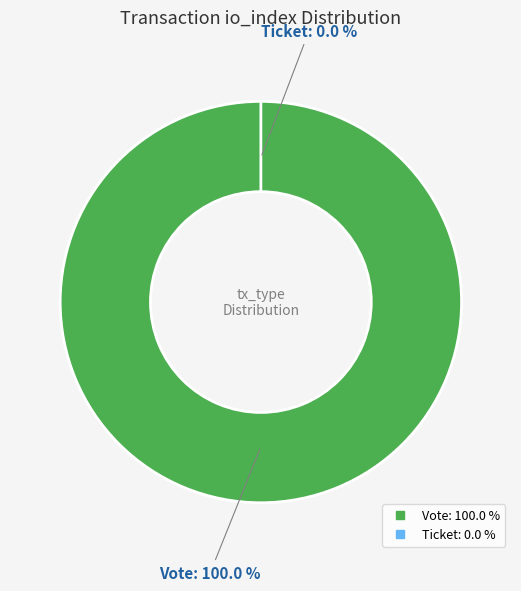

What is the largest slice in the pie chart?

Vote